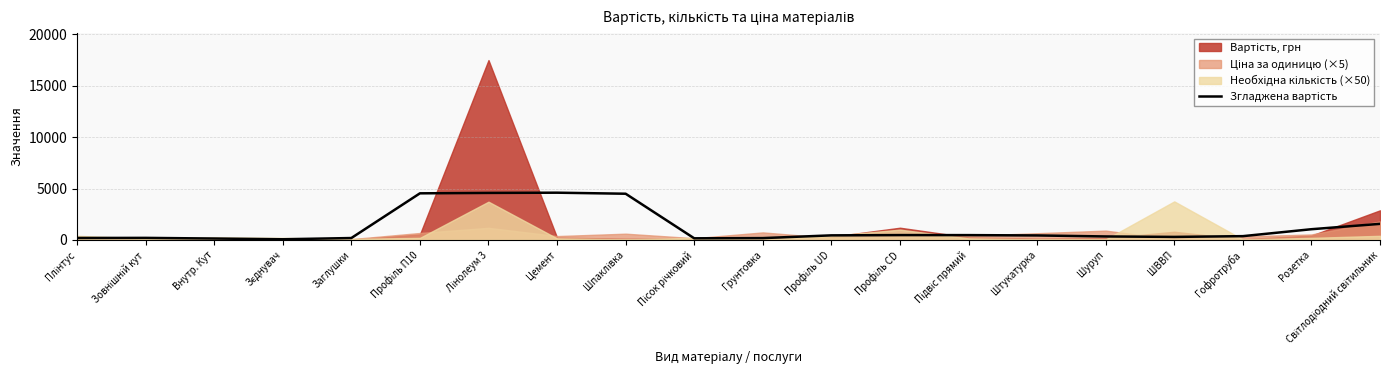

Which label corresponds to the largest value in the chart?

Цемент